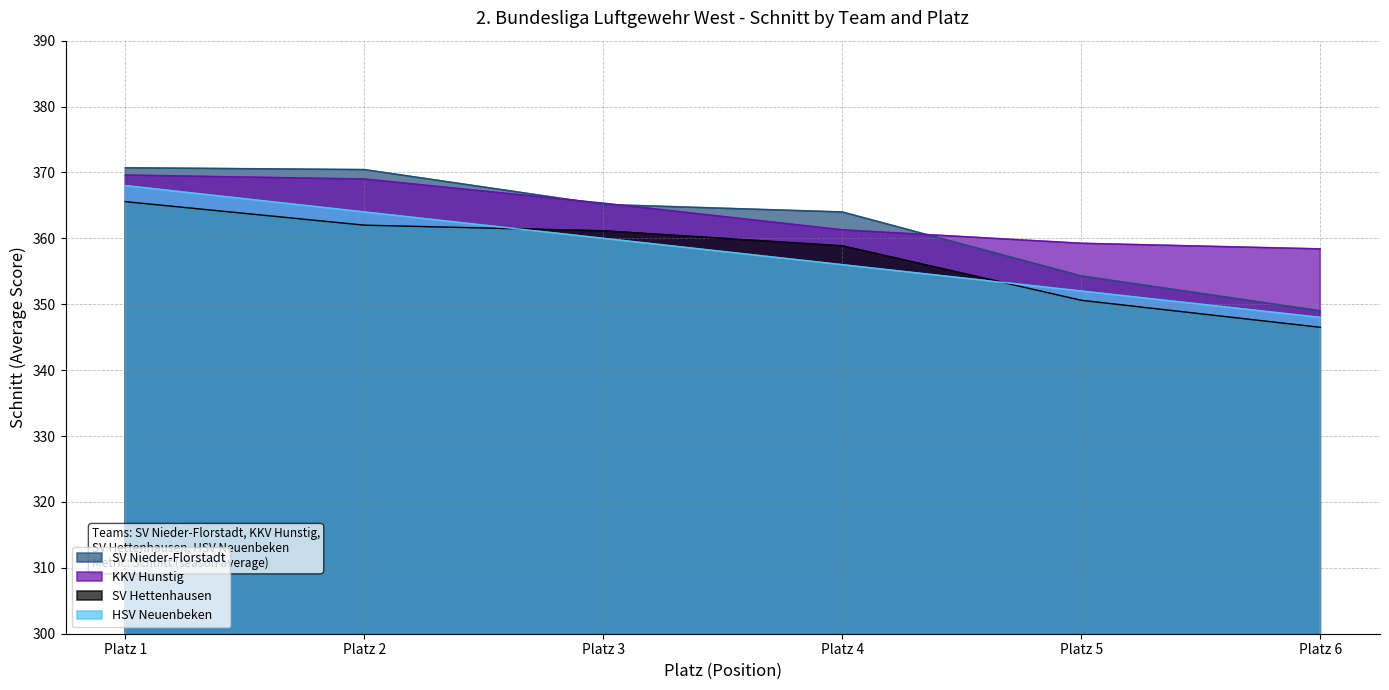

Is the value of HSV Neuenbeken at Platz 1 greater than the value of SV Nieder-Florstadt at Platz 6?

Yes